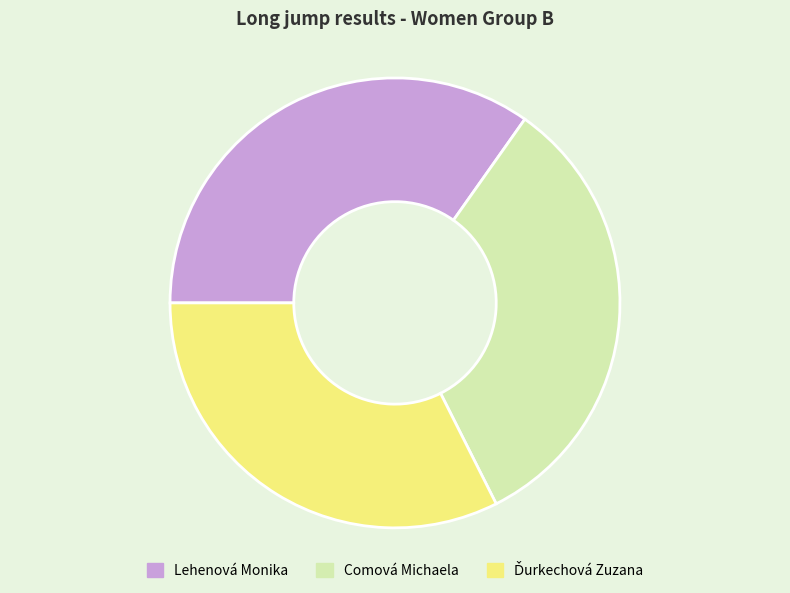

What is the largest slice in the pie chart?

Lehenová Monika